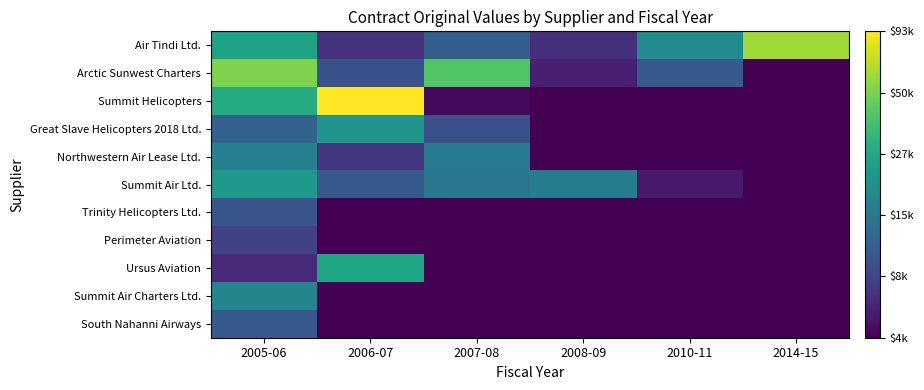

How many series are shown in this chart?

11